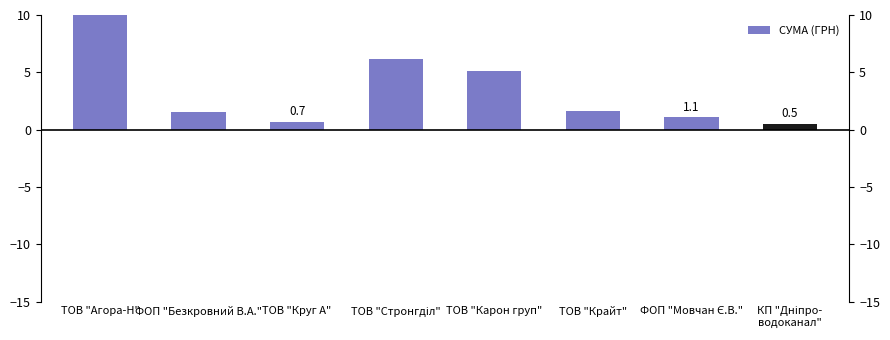

At which label is the value closest to 5?

ТОВ "Карон груп"